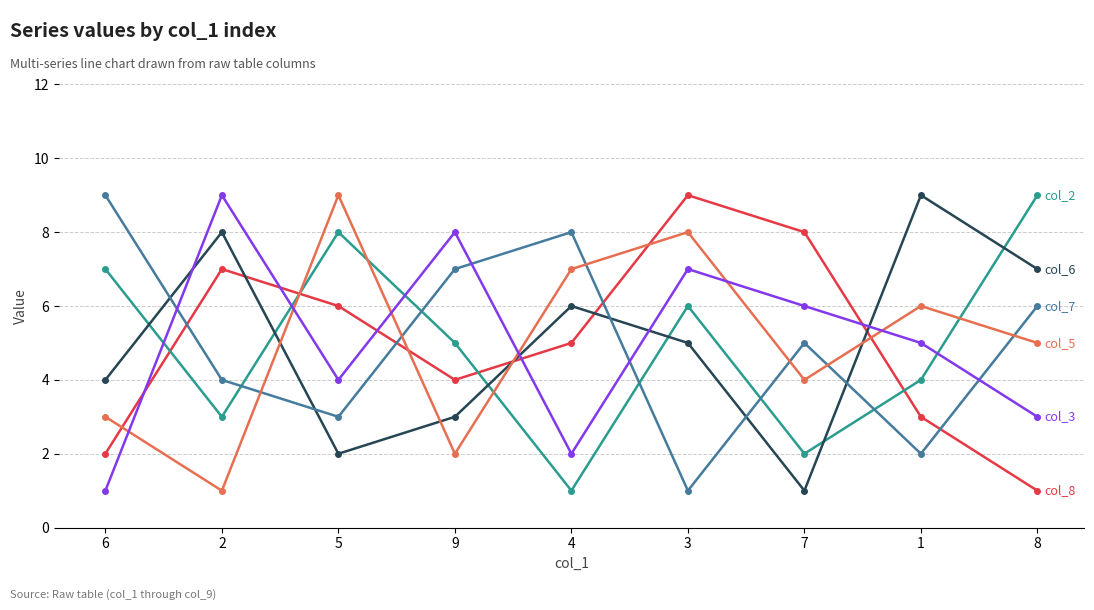

What is the maximum value shown in the chart?

9